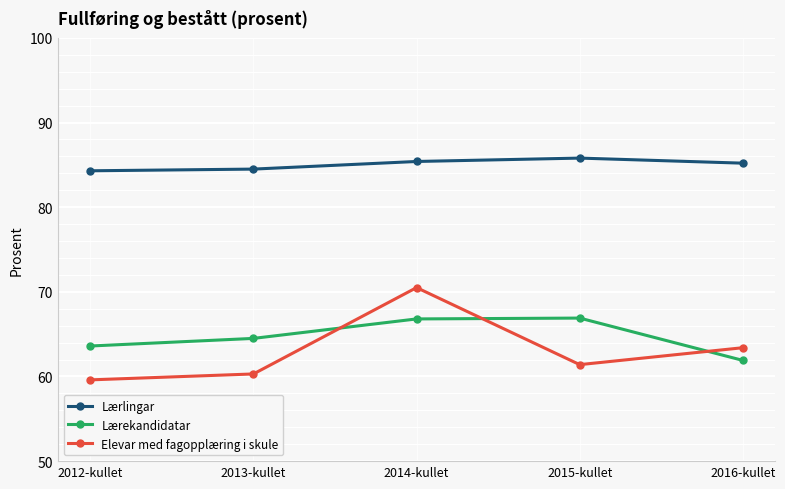

What is the greatest value displayed?

85.8